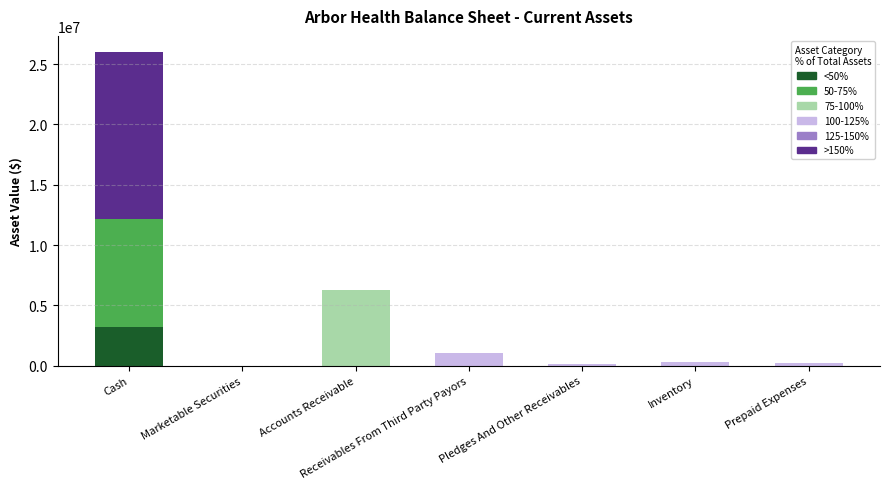

At which category is the sum across all series the highest?

Cash